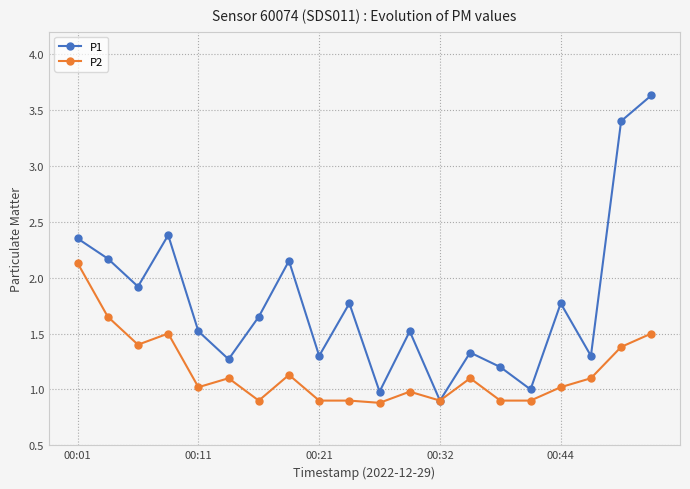

Rank the series by their maximum value, from lowest to highest.

P2, P1